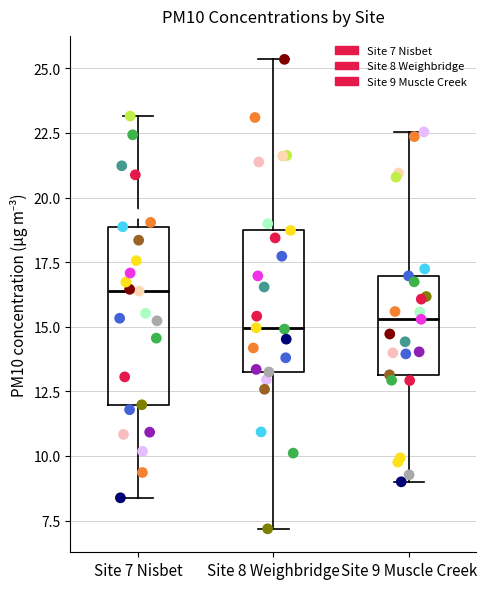

Comparing the boxes themselves (not the whiskers), which one is the tallest?

Site 7 Nisbet